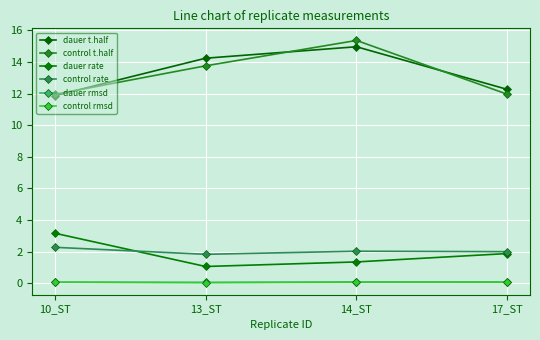

What is the difference between the highest and lowest values at 14_ST?

15.3